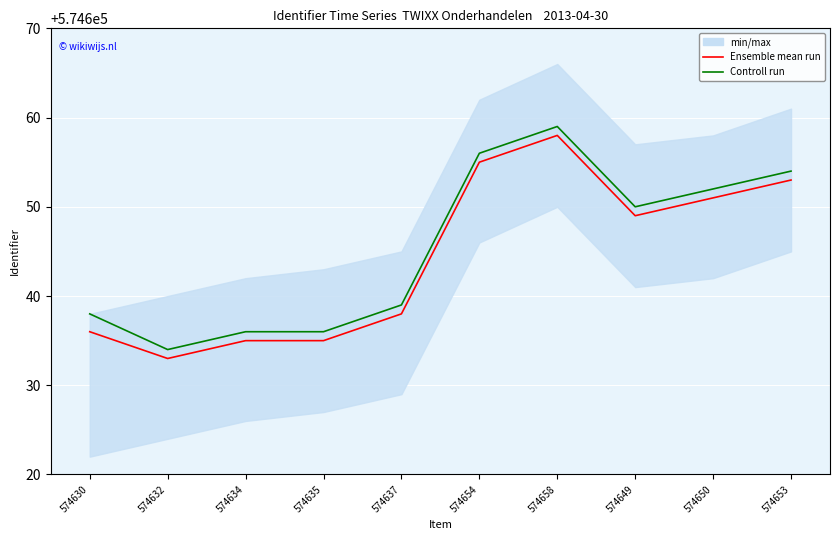

Is it true that Controll run equals 200546 at 574650?

False